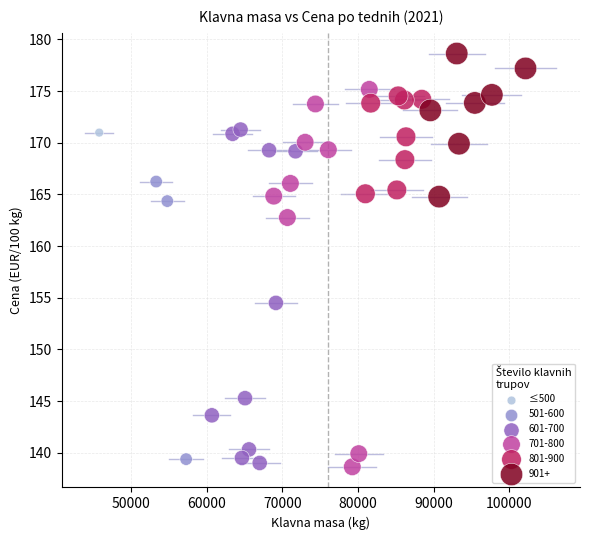

What Y value in the scatter plot is closest to 158?

154.5